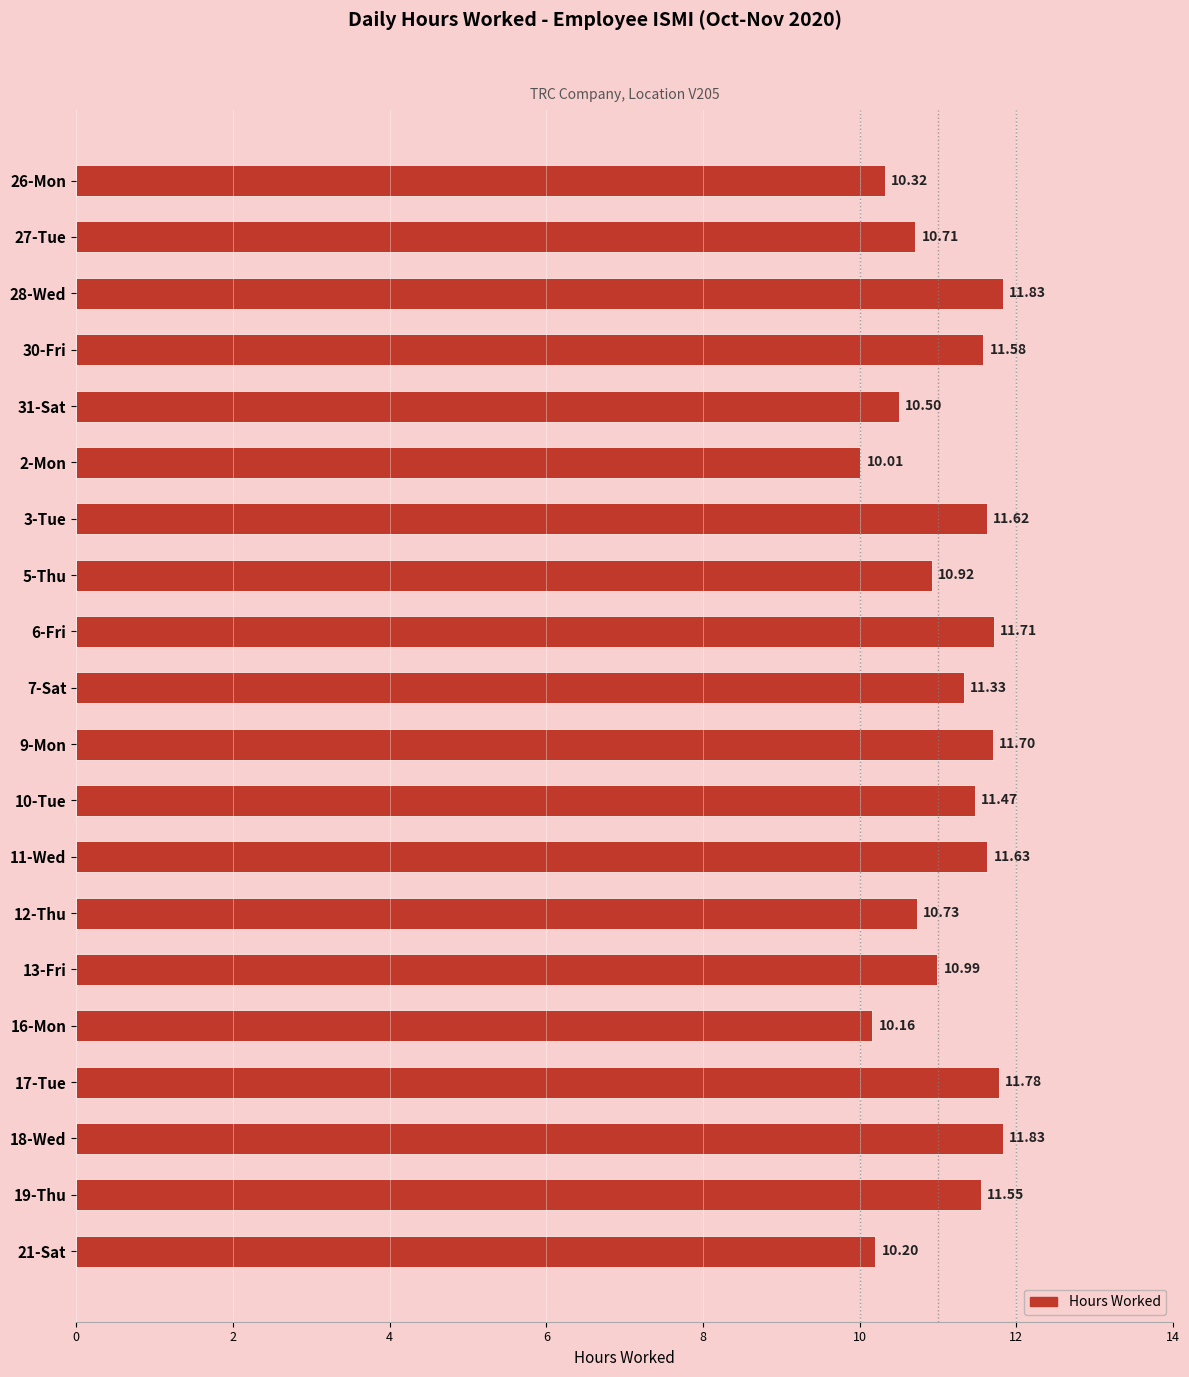

What is the difference between the second highest and second lowest values?

1.7